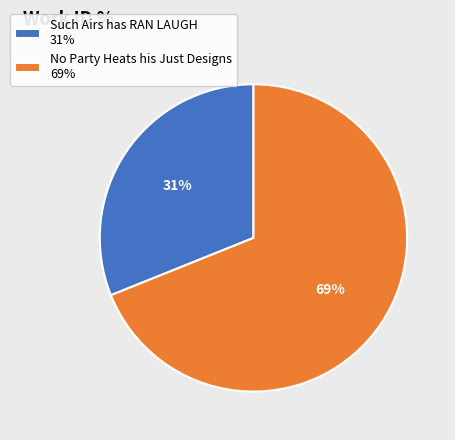

Between Such Airs has RAN LAUGH 31% and No Party Heats his Just Designs 69%, which is larger?

No Party Heats his Just Designs 69%